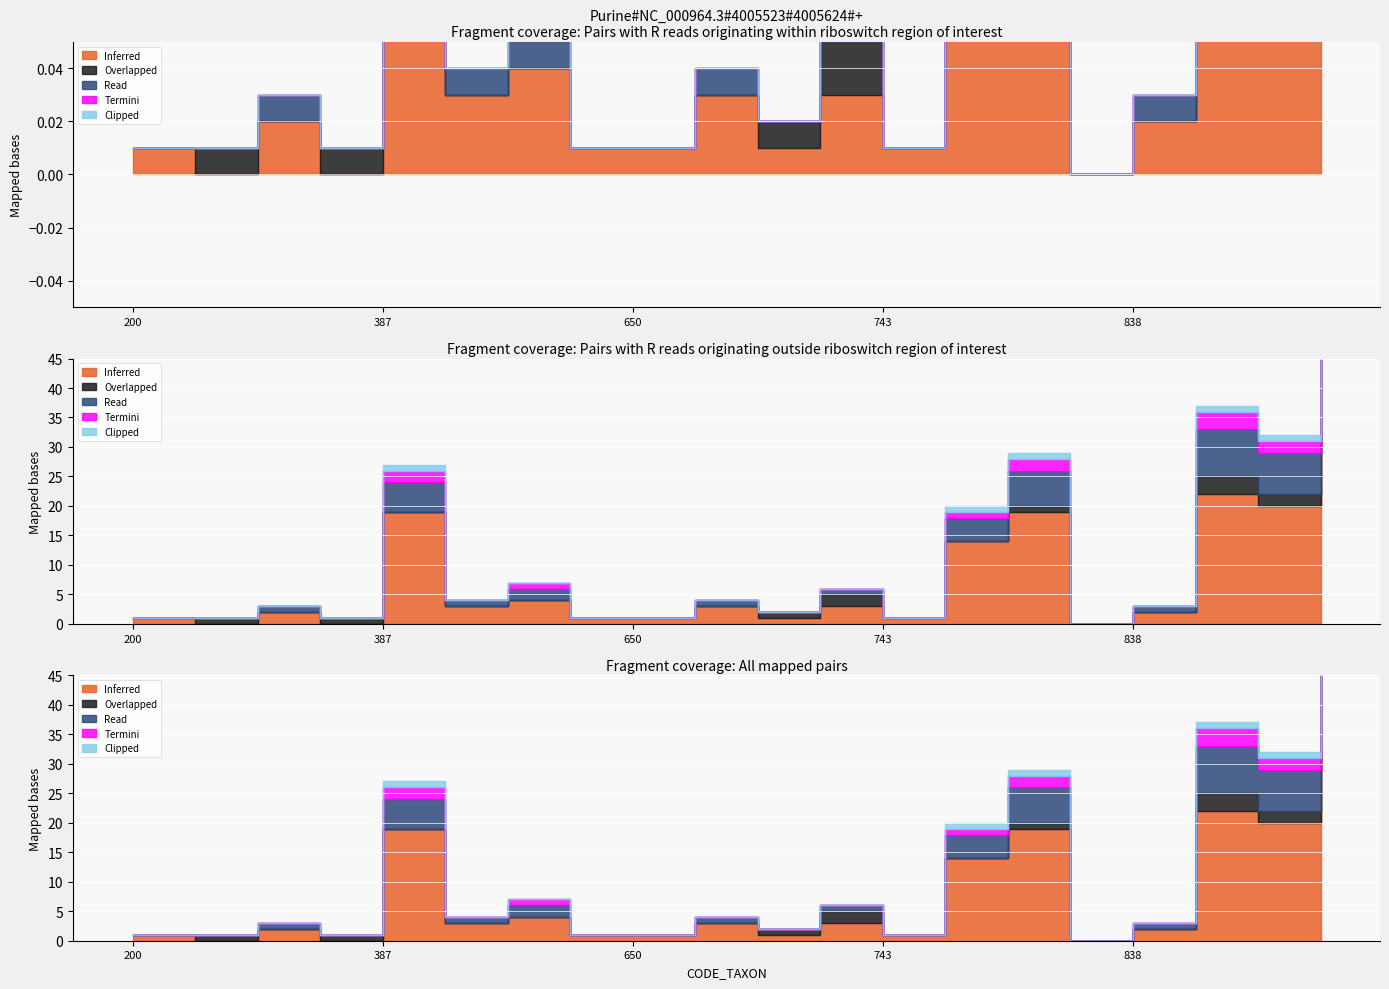

At which label does Termini reach its peak?

892